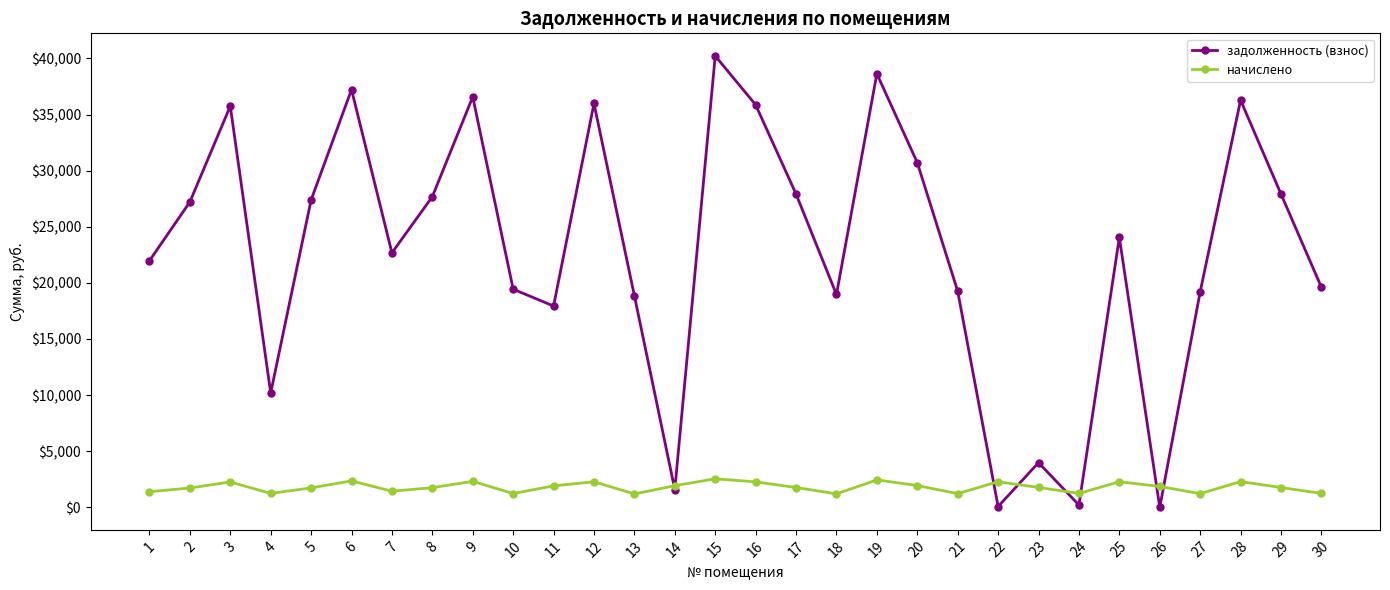

At which category does задолженность (взнос) reach its first local valley?

4